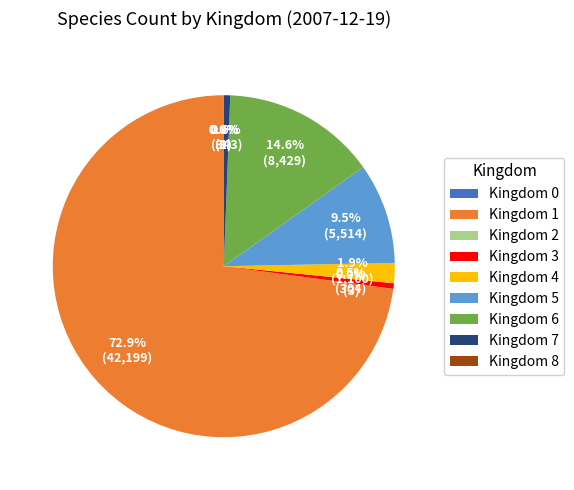

What is the total percentage of Kingdom 4 and Kingdom 3?

2.4%